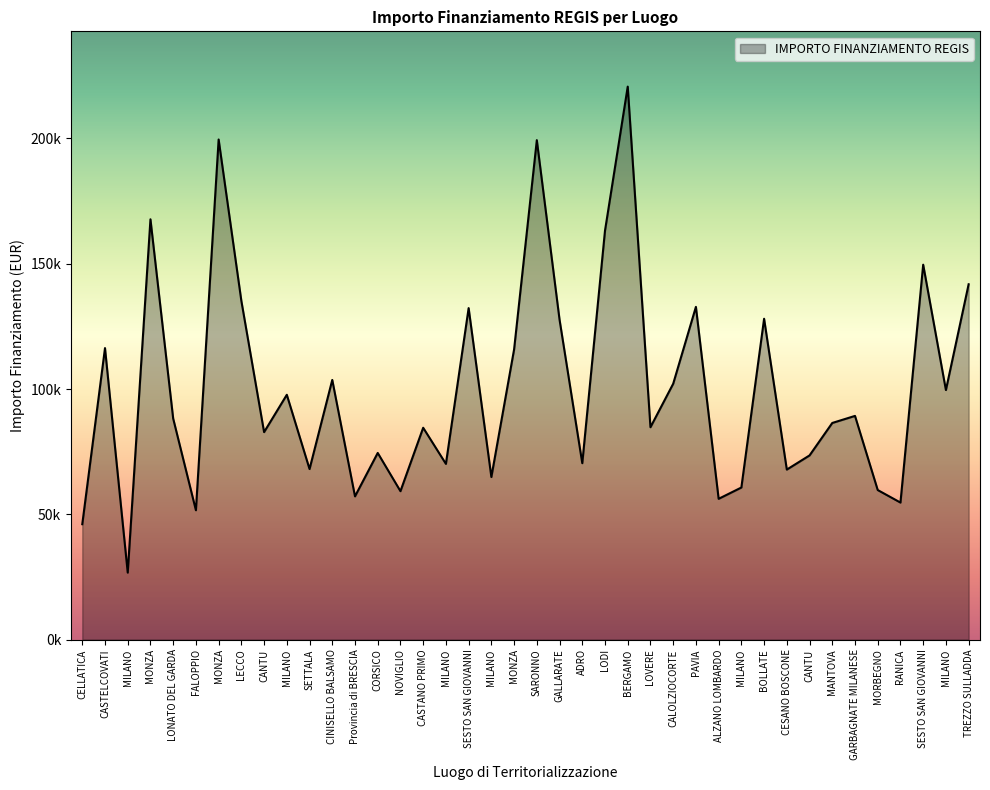

Which label corresponds to the largest value in the chart?

BERGAMO